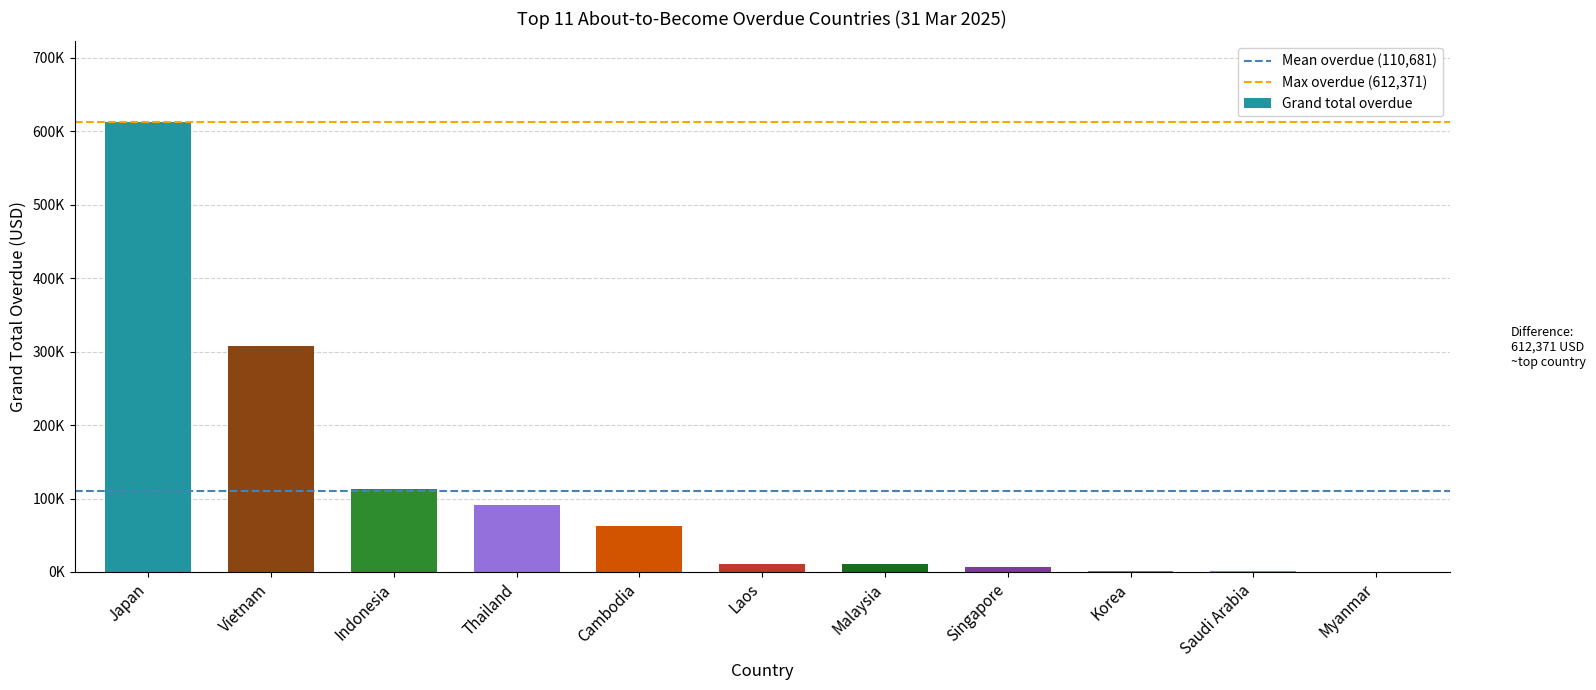

Which has a higher value, Japan or Vietnam?

Japan